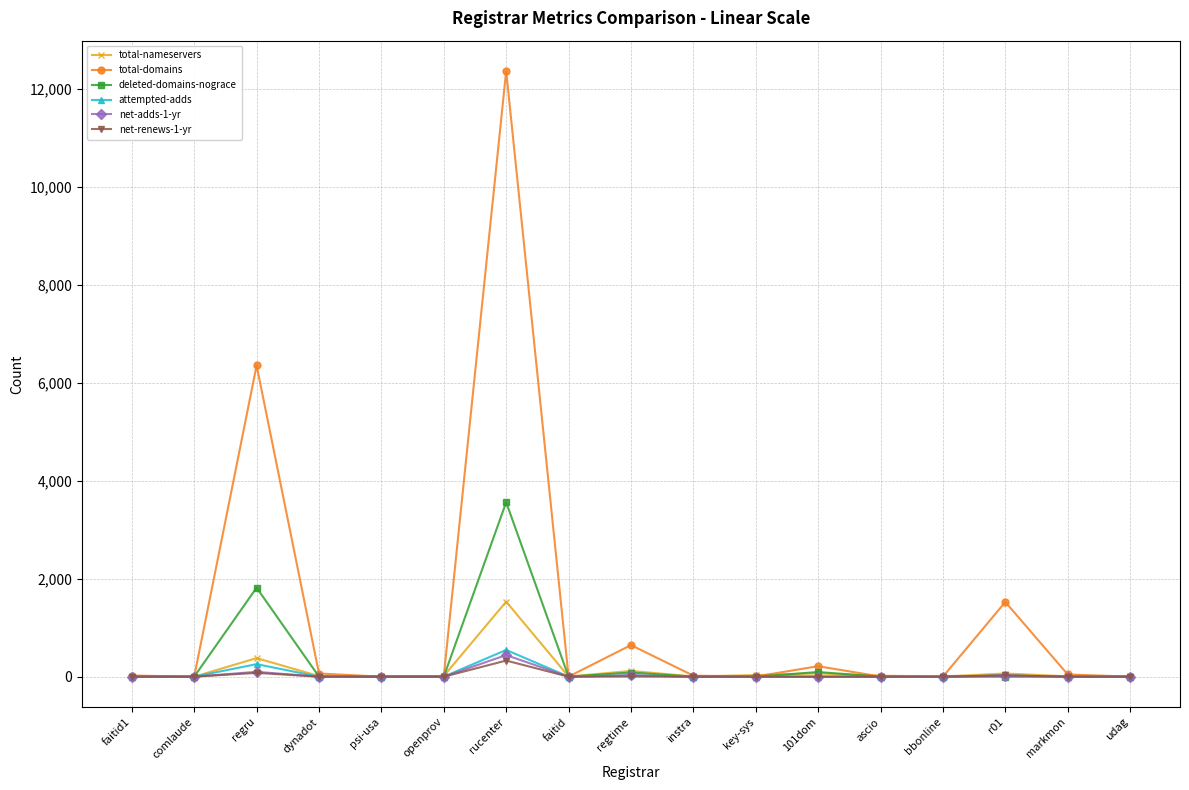

The value of deleted-domains-nograce at r01 is 1887. True or false?

False